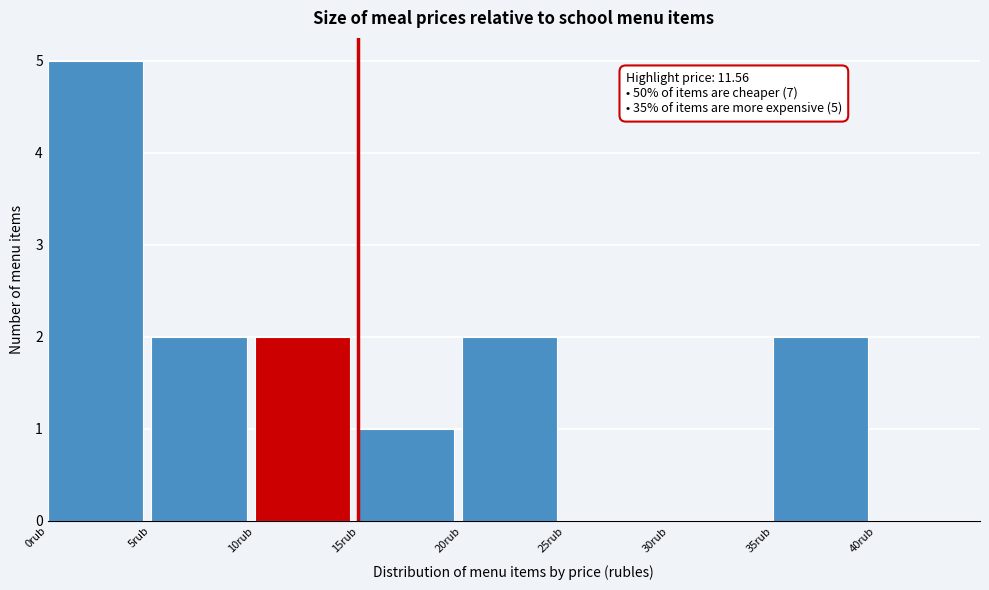

Which range on the x-axis has the tallest bar?

0 to 5